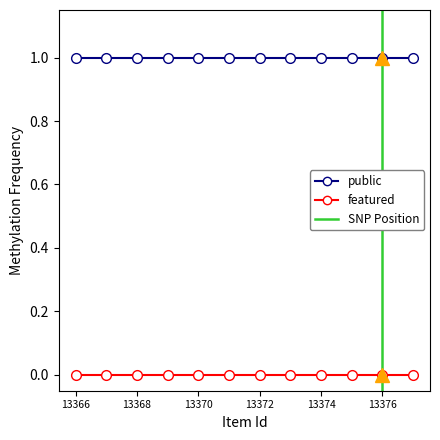

What are all the series names shown in the legend?

public, featured